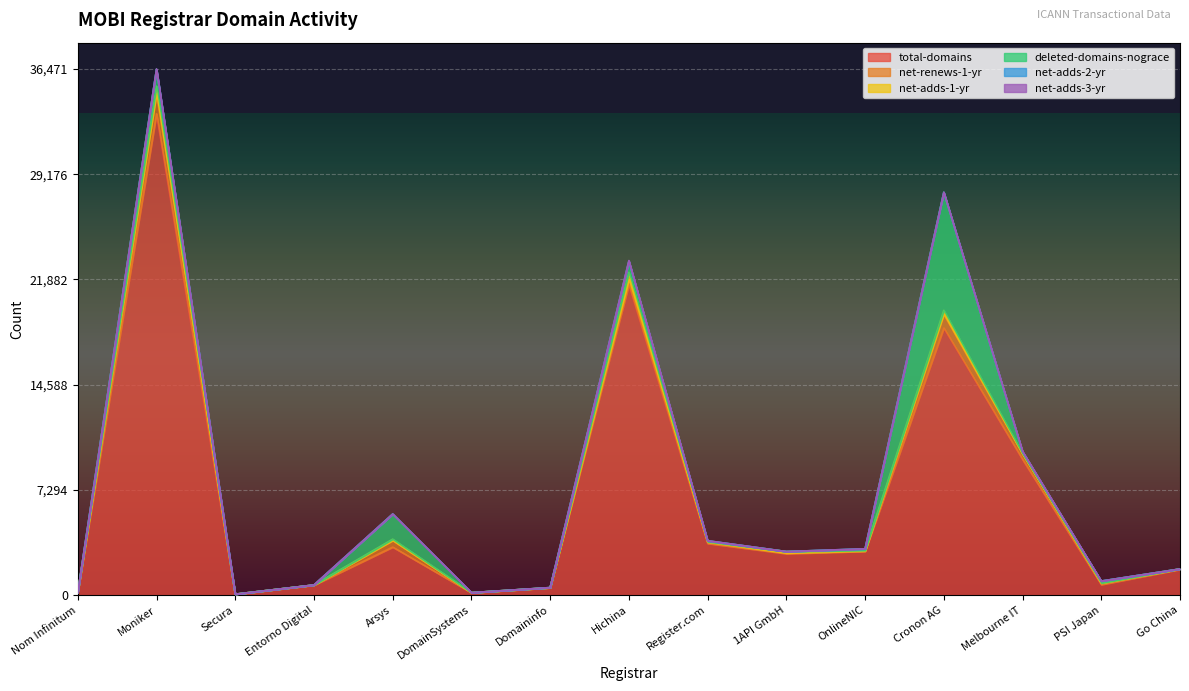

Which label corresponds to the smallest value in the chart?

Nom Infinitum